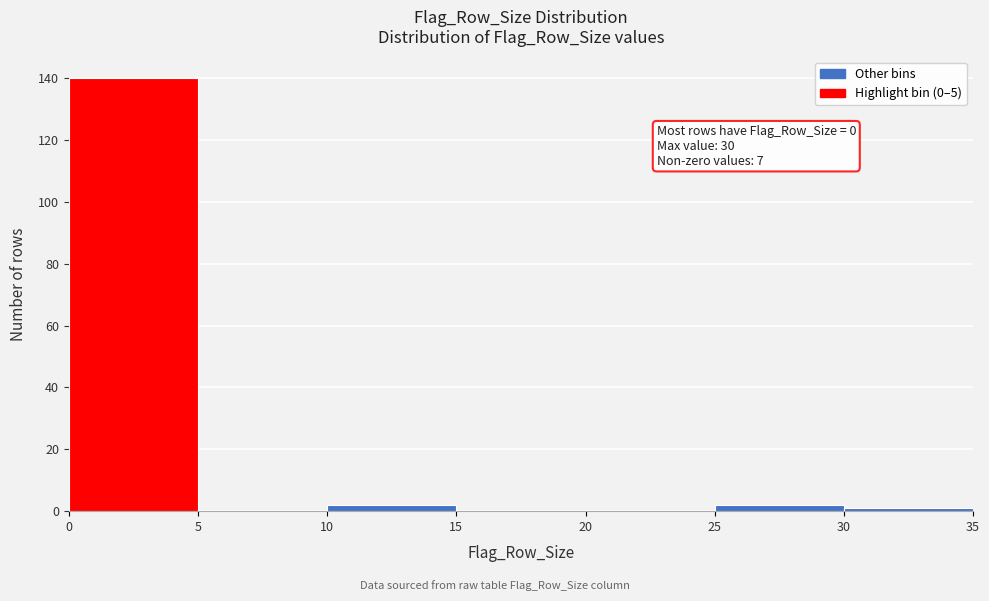

Over which range of the x-axis is the bar tallest?

0 to 5